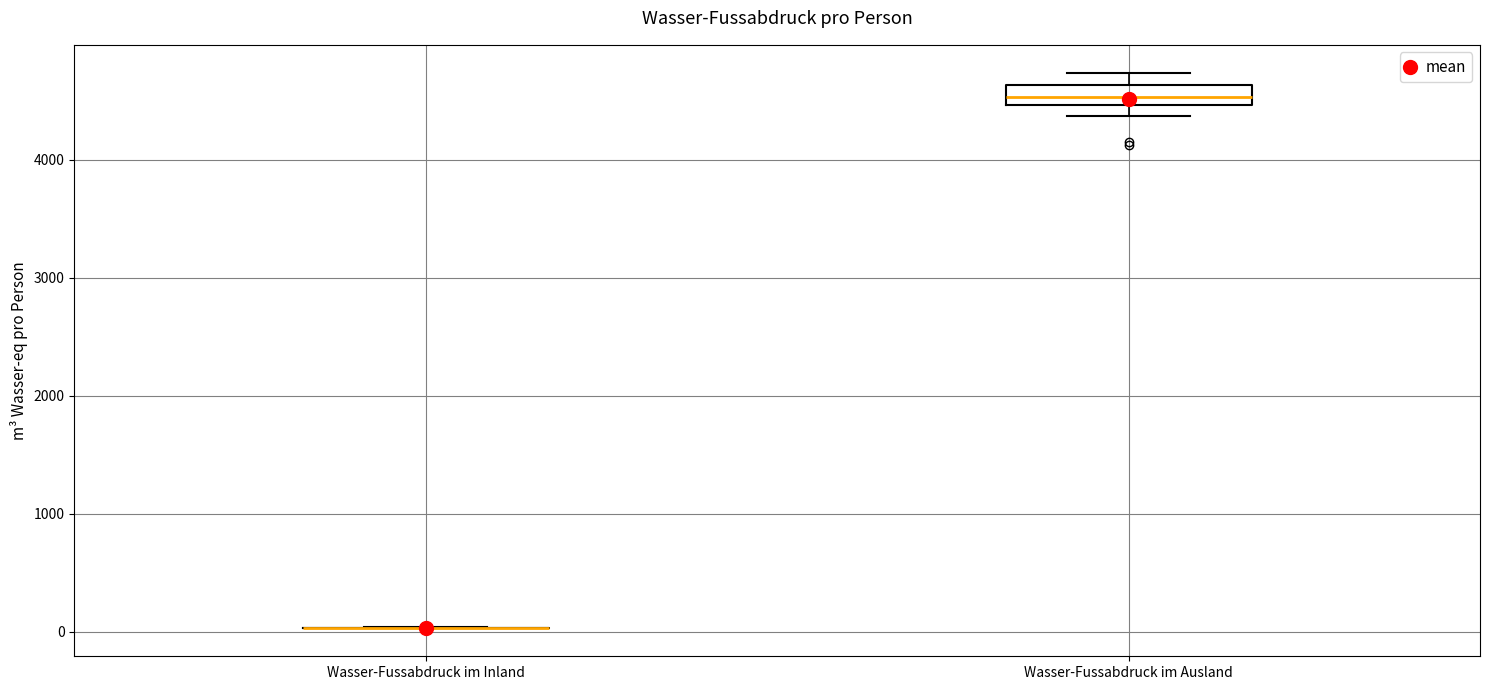

Where does the upper whisker of the box for Wasser-Fussabdruck im Ausland end on the y-axis? The values are not printed on the chart, so give them approximately, as read against the axis.

4700